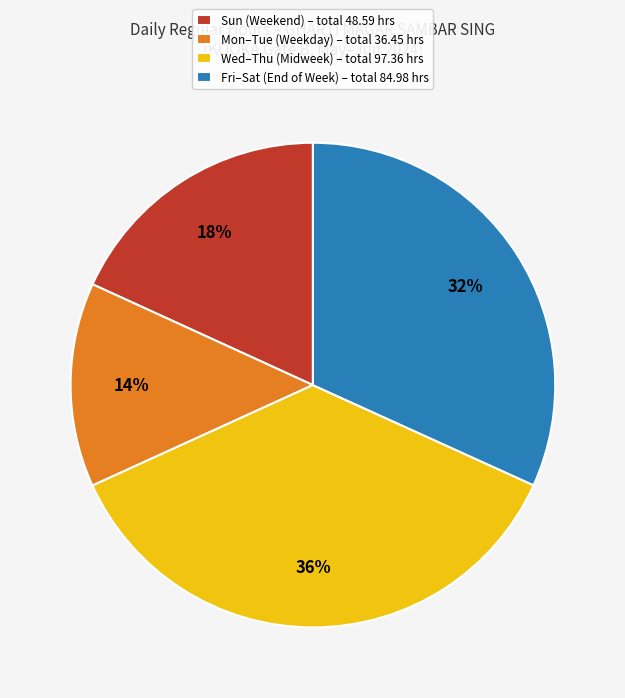

Which slice is the largest?

Wed–Thu (Midweek) – total 97.36 hrs